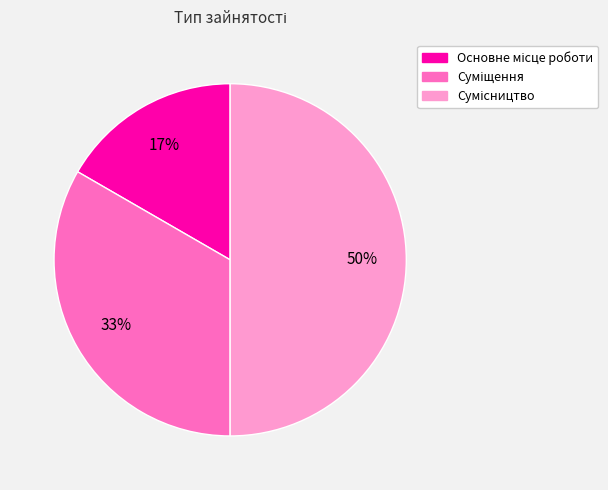

How many slices are in this pie chart?

3